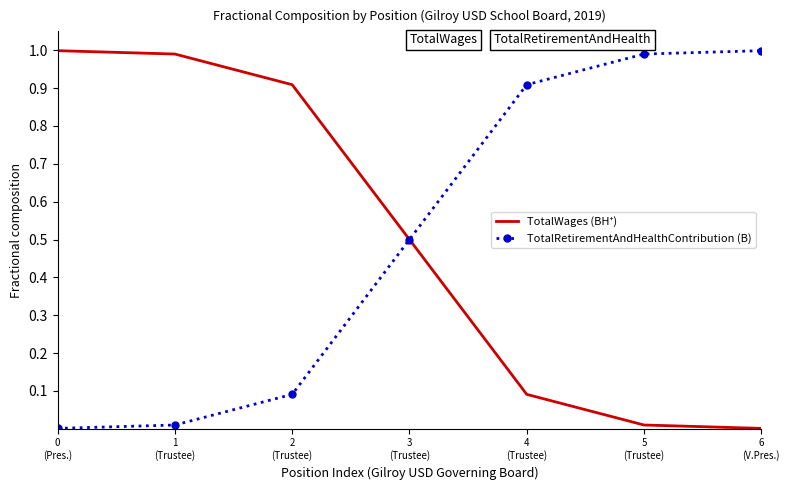

What is the greatest value displayed?

1.0